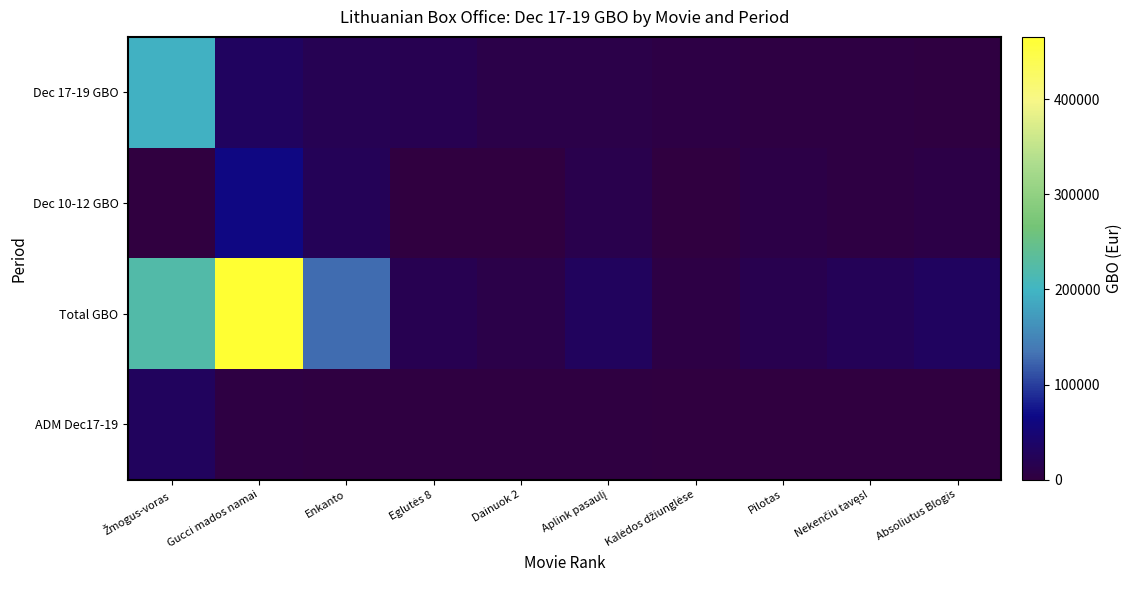

Reading left to right, what are all the values shown in this chart?

Dec 17-19 GBO: Žmogus-voras=196379.4	Gucci mados namai=30661.3	Enkanto=18855.5	Eglutės 8=17953.0	Dainuok 2=10910.6	Aplink pasaulį=9383.2	Kalėdos džiunglėse=5702.1	Pilotas=4223.0	Nekenčiu tavęs!=3751.4	Absoliutus Blogis=3124.7
Dec 10-12 GBO: Žmogus-voras=0.0	Gucci mados namai=63444.3	Enkanto=22825.7	Eglutės 8=0.0	Dainuok 2=0.0	Aplink pasaulį=14049.5	Kalėdos džiunglėse=0.0	Pilotas=8956.0	Nekenčiu tavęs!=5248.7	Absoliutus Blogis=7642.2
Total GBO: Žmogus-voras=223137.1	Gucci mados namai=465722.0	Enkanto=128864.0	Eglutės 8=17953.0	Dainuok 2=10911.0	Aplink pasaulį=27352.0	Kalėdos džiunglėse=6258.3	Pilotas=16020.0	Nekenčiu tavęs!=22855.1	Absoliutus Blogis=30833.2
ADM Dec17-19: Žmogus-voras=27323.0	Gucci mados namai=4446.0	Enkanto=3572.0	Eglutės 8=2661.0	Dainuok 2=2335.0	Aplink pasaulį=1870.0	Kalėdos džiunglėse=1115.0	Pilotas=629.0	Nekenčiu tavęs!=540.0	Absoliutus Blogis=451.0